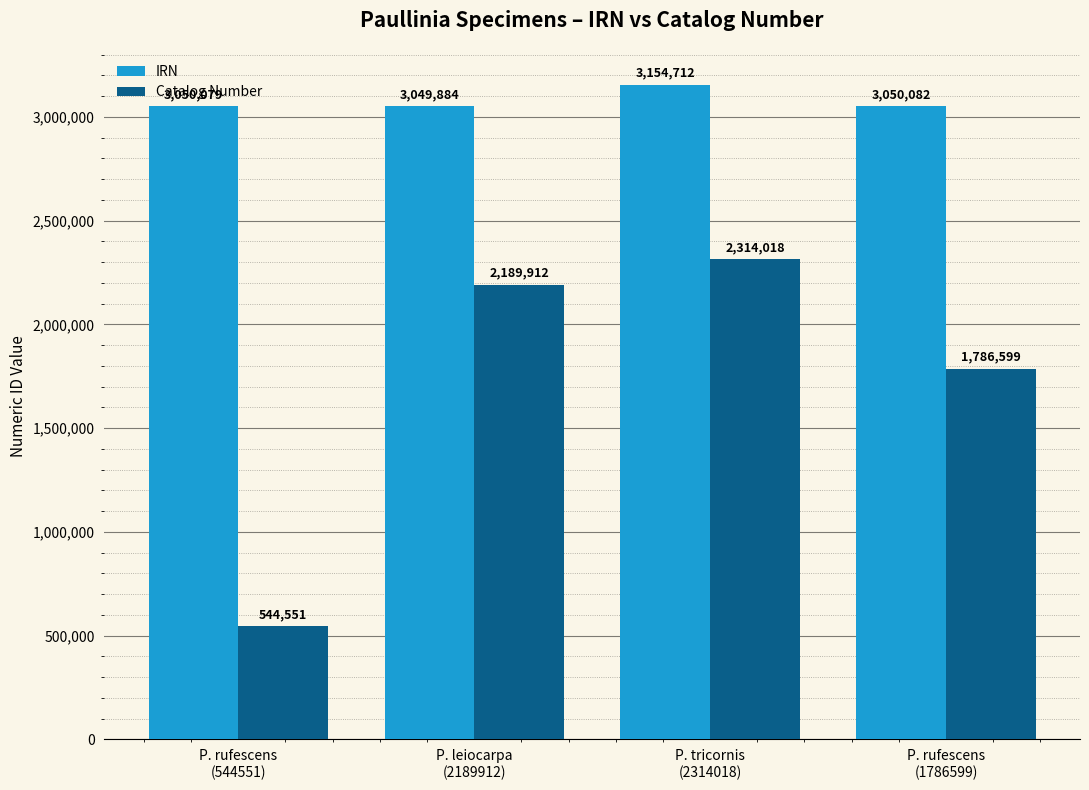

How many groups of bars are there?

4